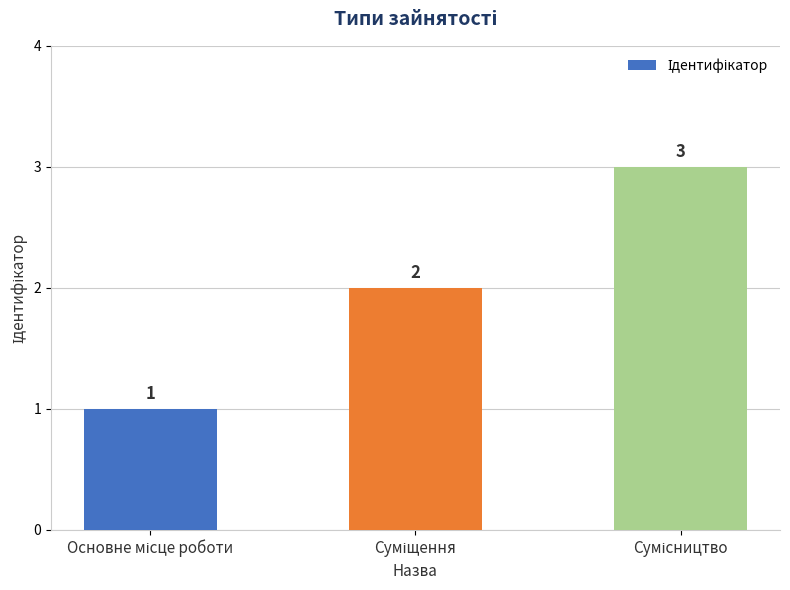

What is the sum of all values?

6